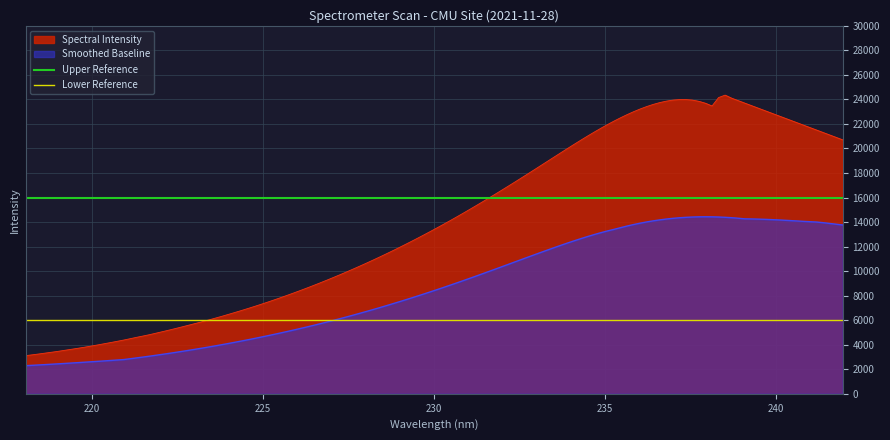

What is the maximum value for Spectral Intensity?

24350.0